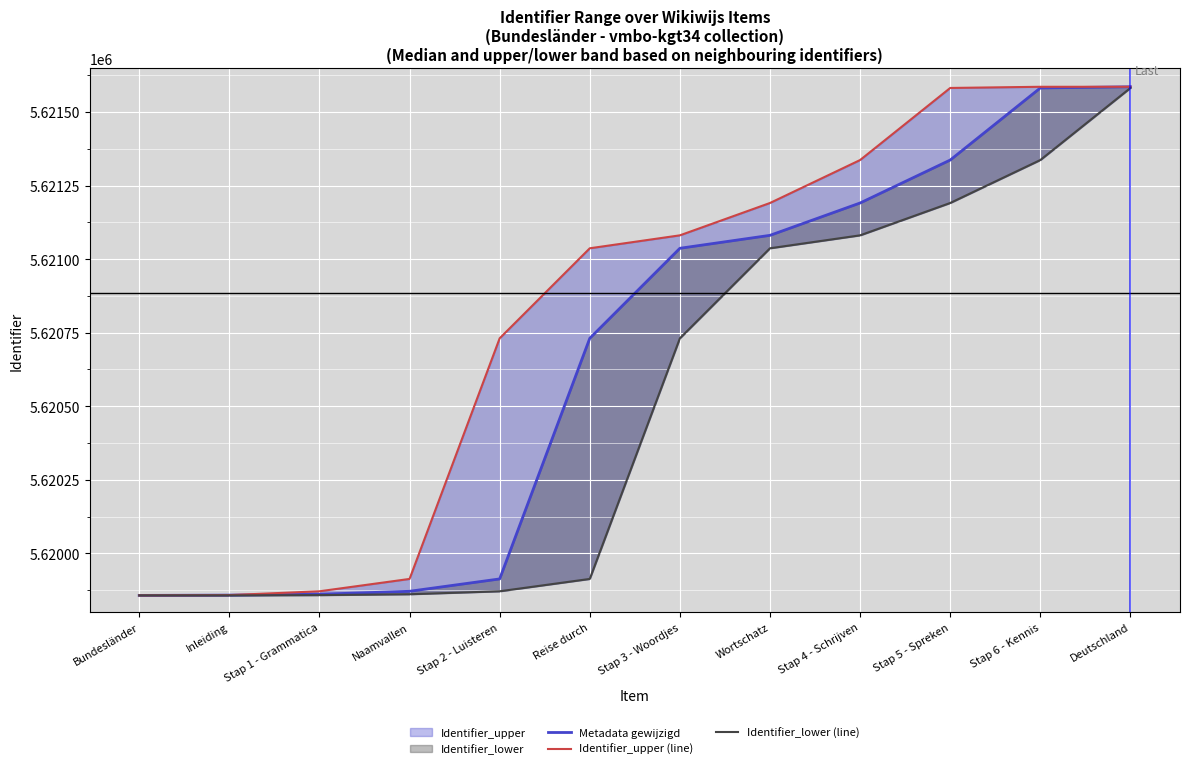

Does the chart display data point markers on the line(s)?

No